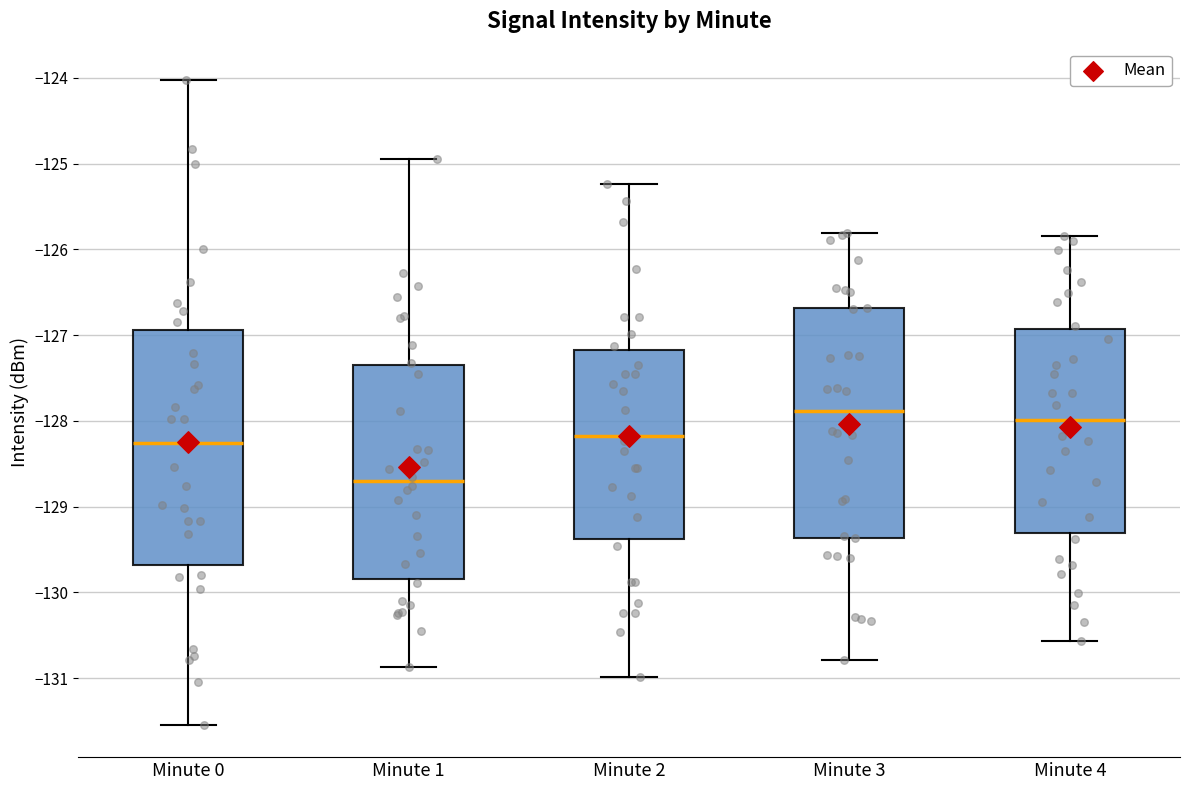

Reading left to right, read every box against the y-axis: the position of its median line, the range the box covers, and the ends of its whiskers. The values are not printed on the chart, so give them approximately, as read against the axis.

Minute 0: median -128.3, box -129.7 to -126.9, whiskers -131.5 to -124.0
Minute 1: median -128.7, box -129.8 to -127.4, whiskers -130.9 to -125.0
Minute 2: median -128.2, box -129.4 to -127.2, whiskers -131.0 to -125.2
Minute 3: median -127.9, box -129.4 to -126.7, whiskers -130.8 to -125.8
Minute 4: median -128.0, box -129.3 to -126.9, whiskers -130.6 to -125.8